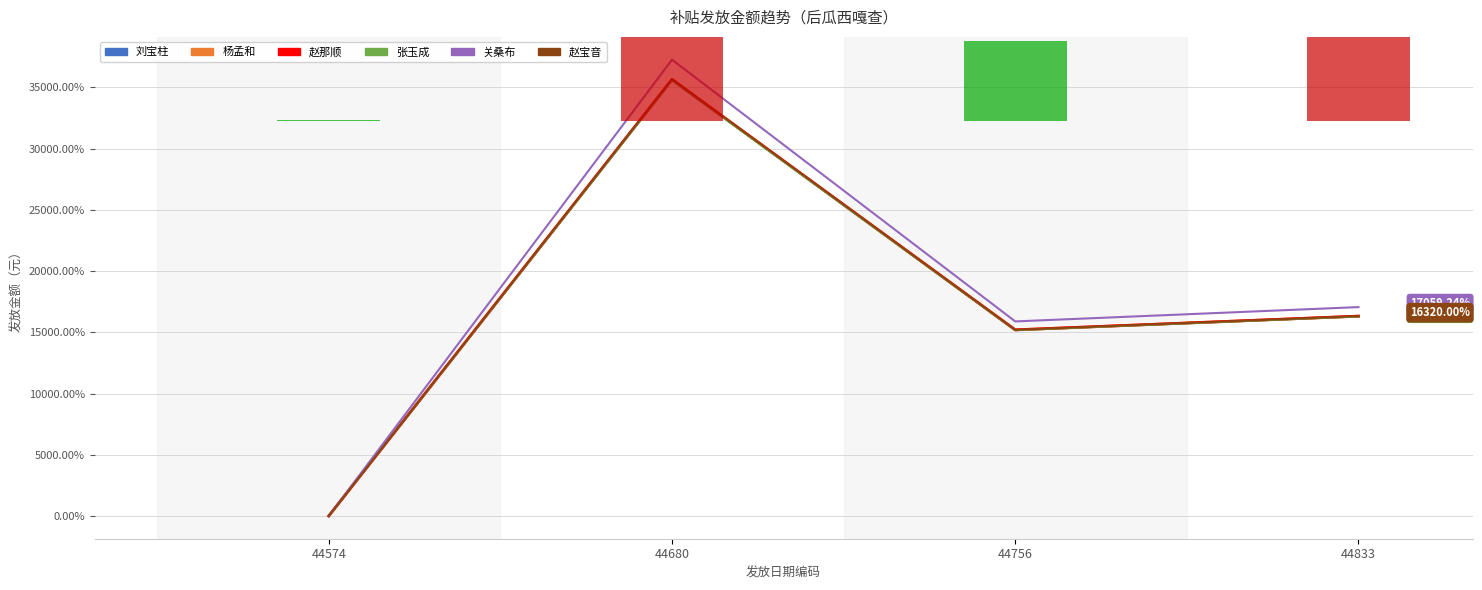

Which series changed the most between 44756 and 44833?

关桑布